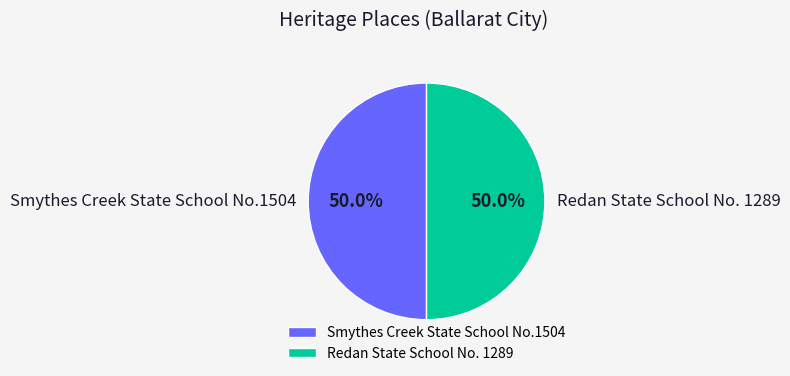

Is the sum of Smythes Creek State School No.1504 and Redan State School No. 1289 greater than half?

Yes